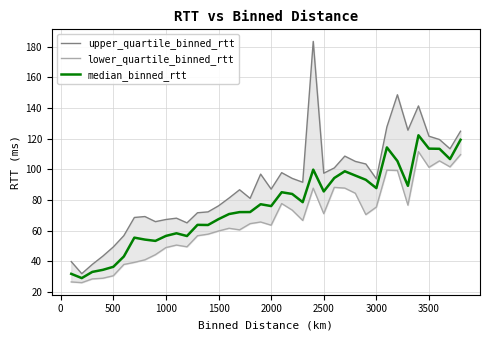

What is the highest value of the median_binned_rtt series?

122.2